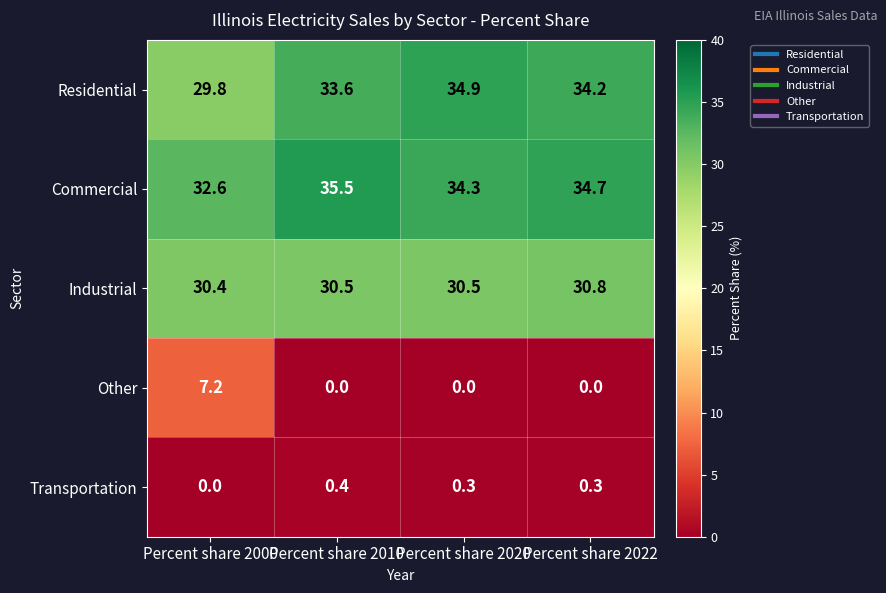

Is it true that Transportation equals 0.3 at Percent share 2020?

True